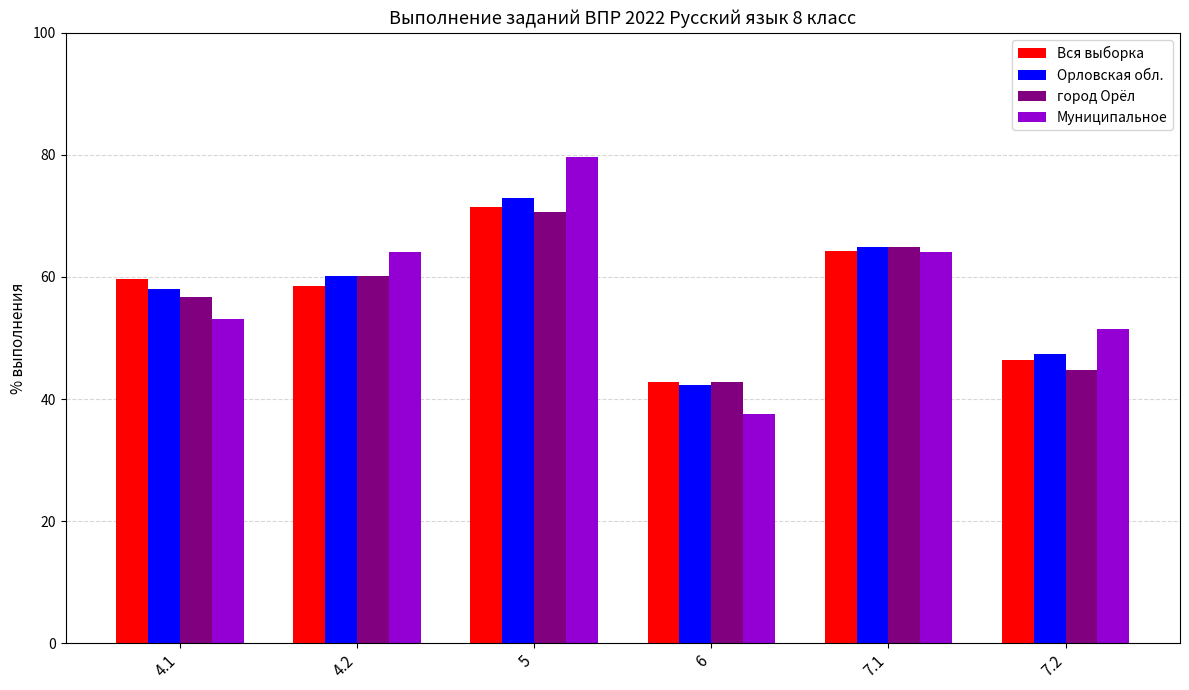

How many bars are there in total?

24